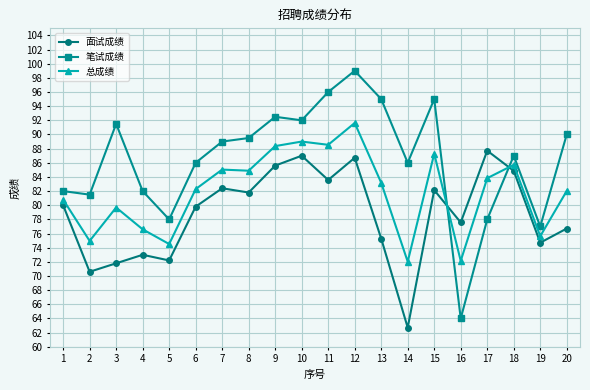

What are all the series names shown in the legend?

面试成绩, 笔试成绩, 总成绩